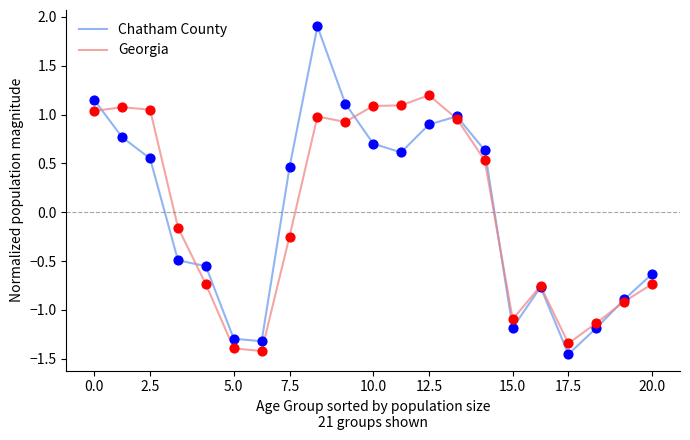

Which series has the largest range (max minus min)?

Chatham County